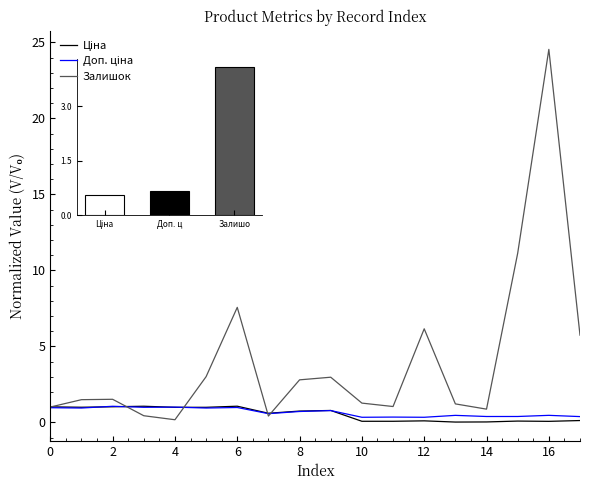

Which series has the largest range (max minus min)?

Залишок